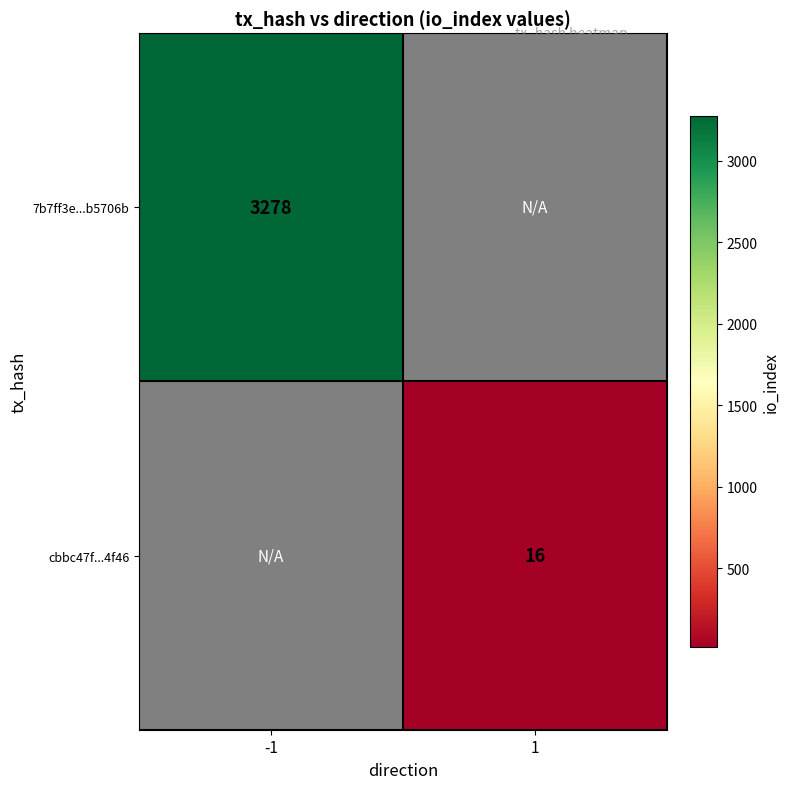

The 7b7ff3e...b5706b series shows 1128 at -1. True or false?

False